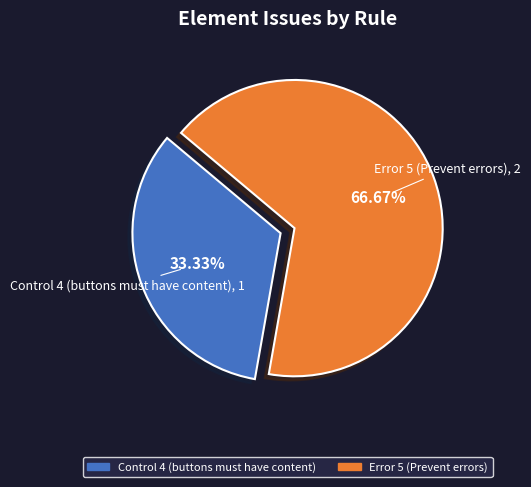

How many segments does this pie chart have?

2